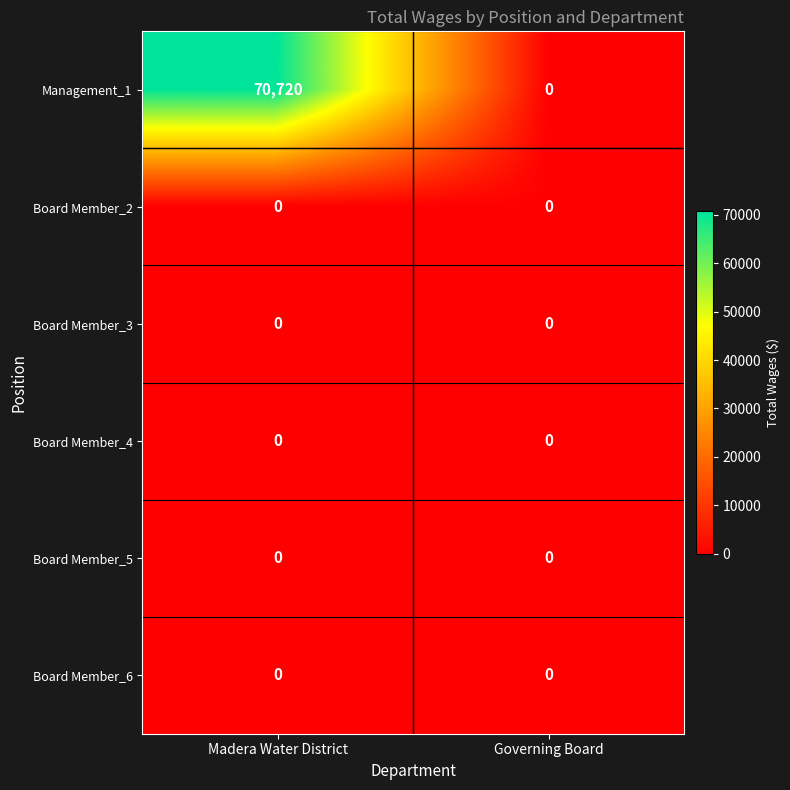

Which series has the largest range (max minus min)?

Management_1